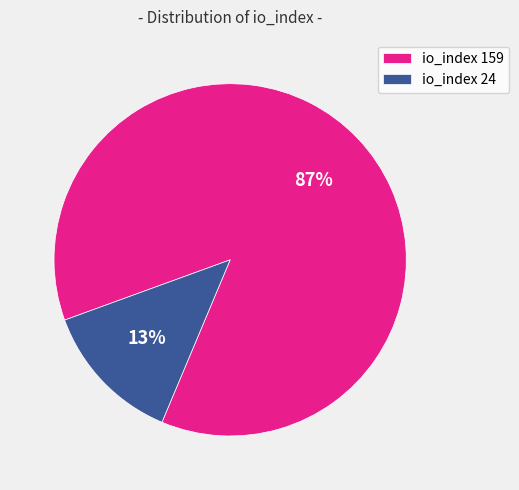

Count the number of slices in the pie.

2